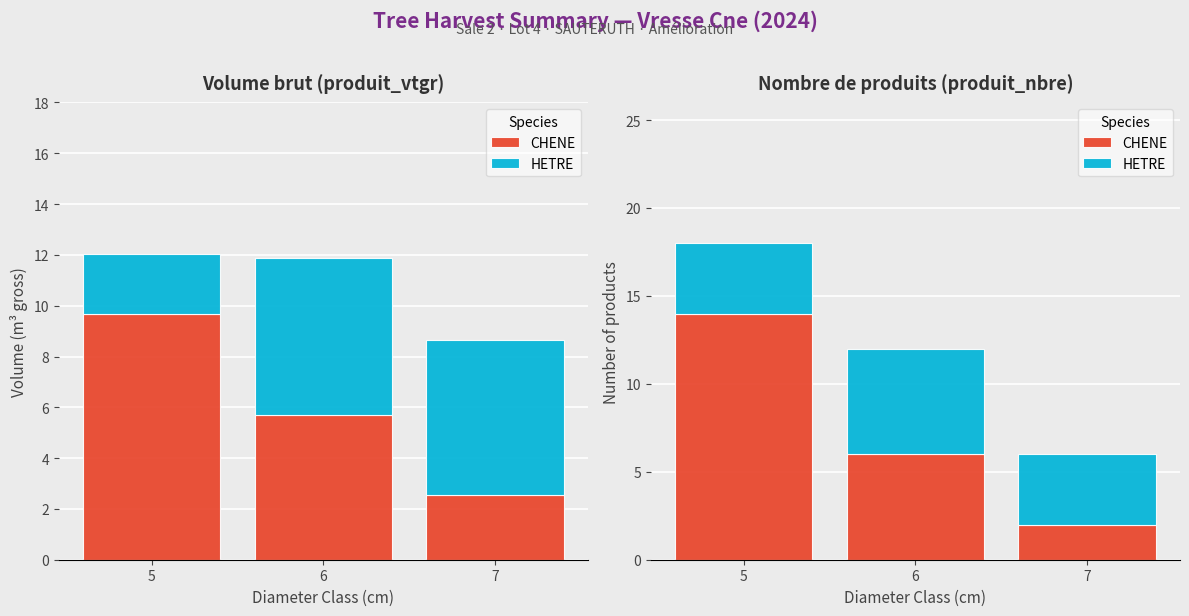

Is it true that CHENE equals 8 at 6?

False